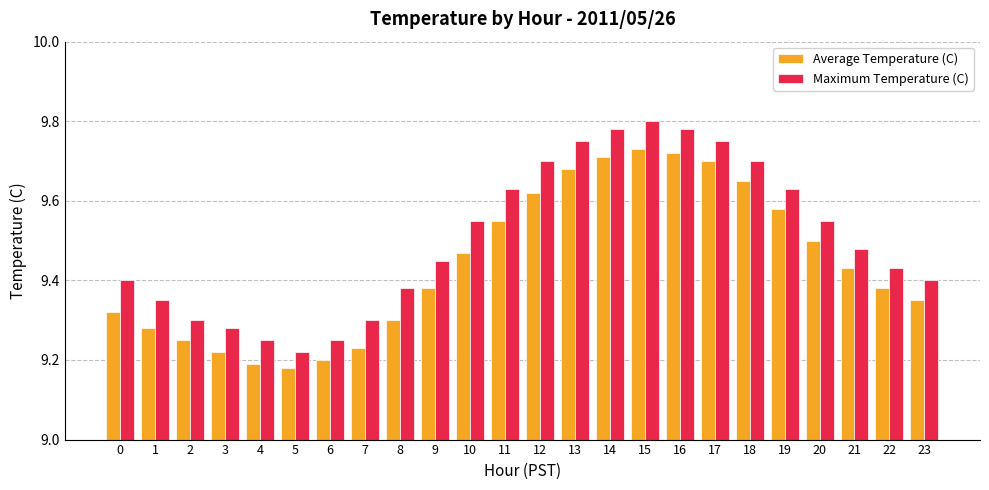

What is the sum of all Average Temperature (C) values?

226.6